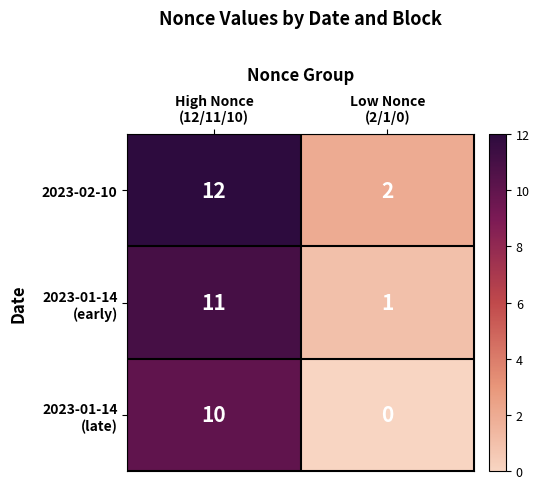

Which series has the largest total across all categories?

2023-02-10